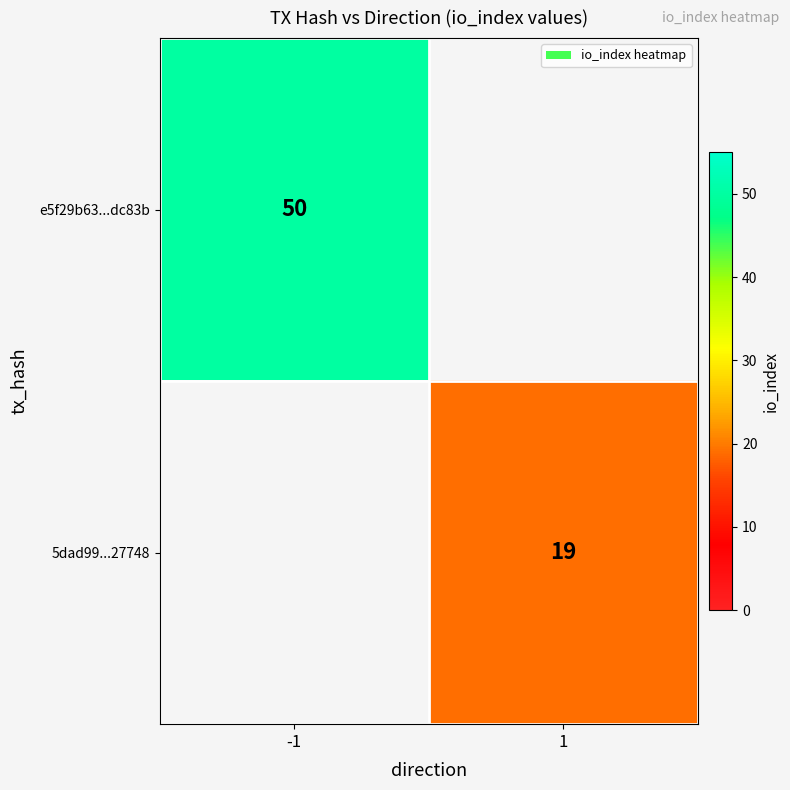

True or false: e5f29b63...dc83b has a value of 19 at -1.

False